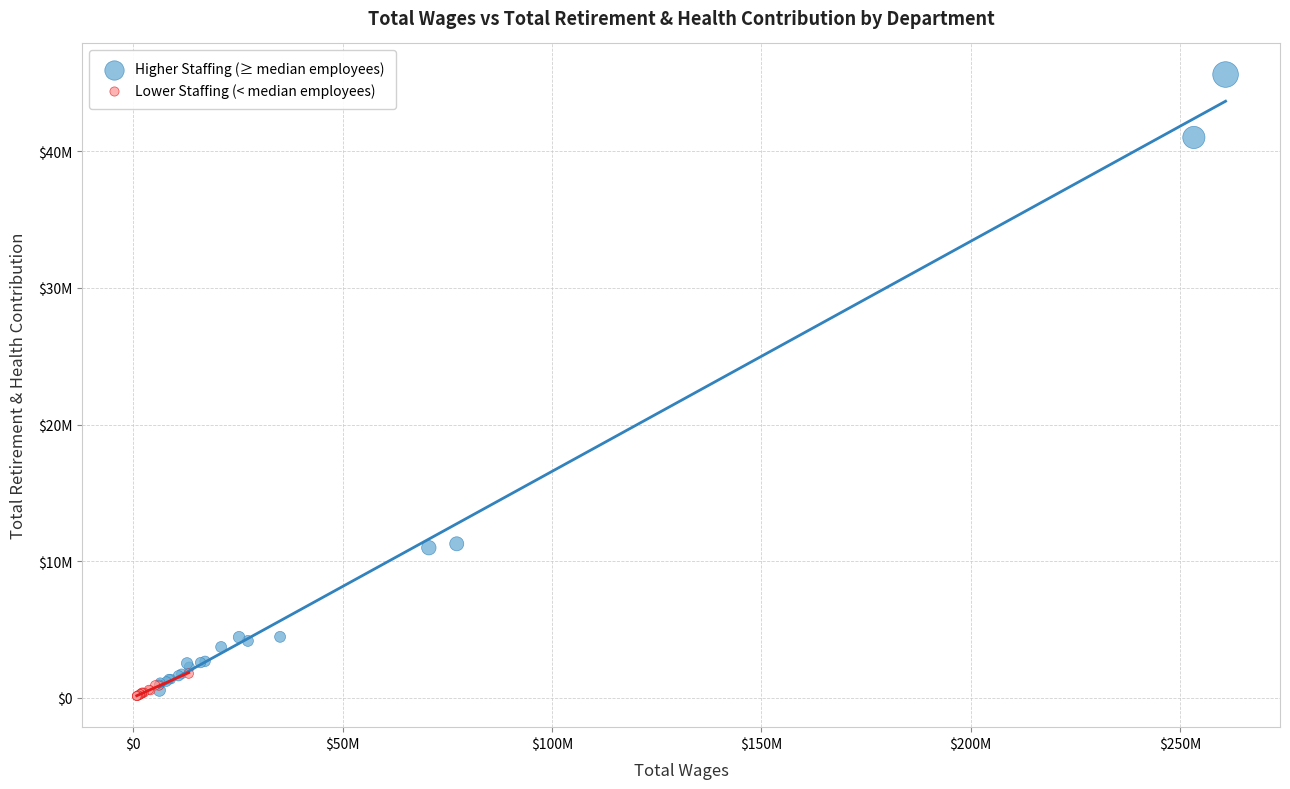

What are all the series names shown in the legend?

Higher Staffing (≥ median employees), Lower Staffing (< median employees)